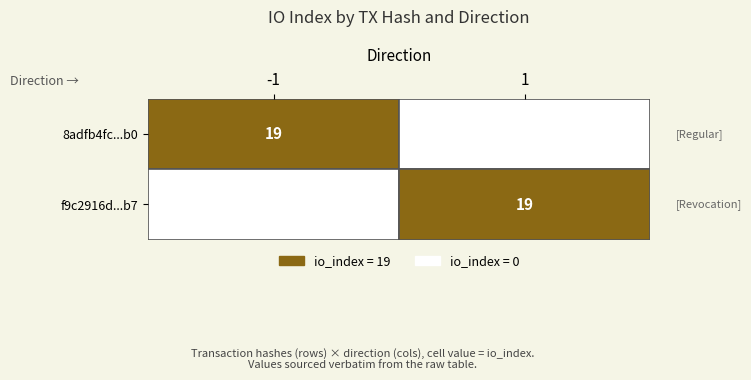

Is the value of 8adfb4fc24b514bbc76ed2617cbdc387bdd51b0 at -1 greater than the value of f9c2916d09f751cd6caea57f9cf0a664f5aeeb7 at 1?

No